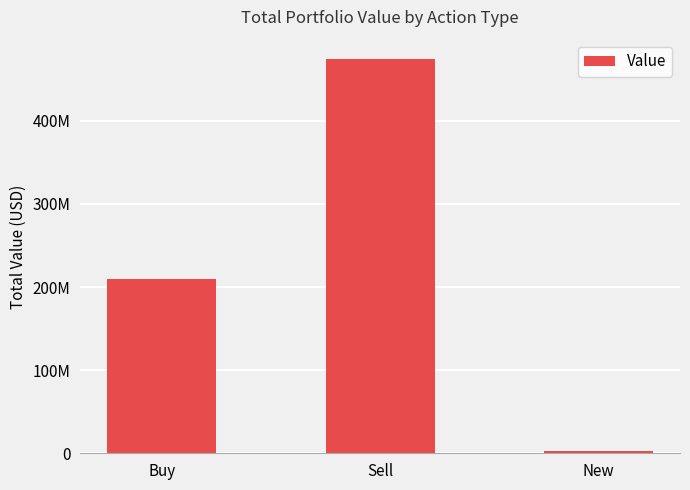

Does the chart contain any negative values?

No